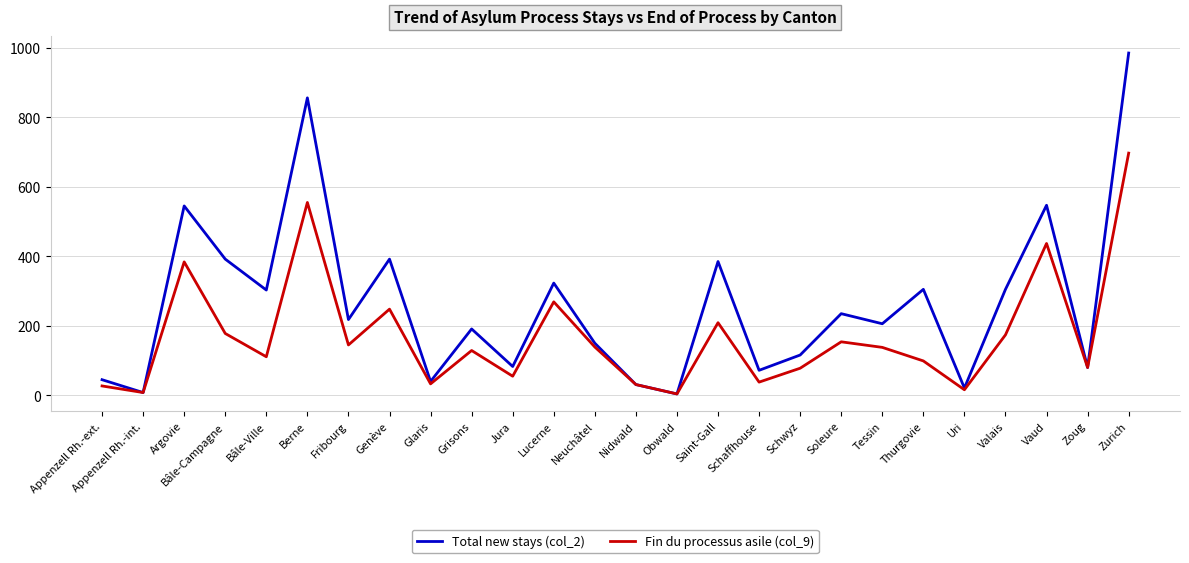

What is the sum of all Fin du processus asile (col_9) values?

4436